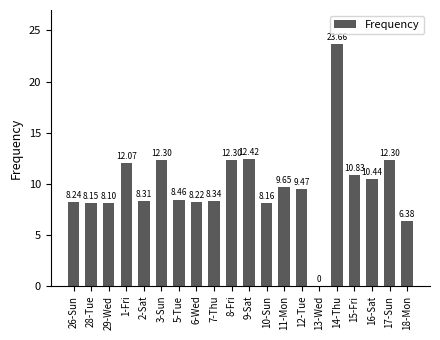

What is the sum of all values?

197.8